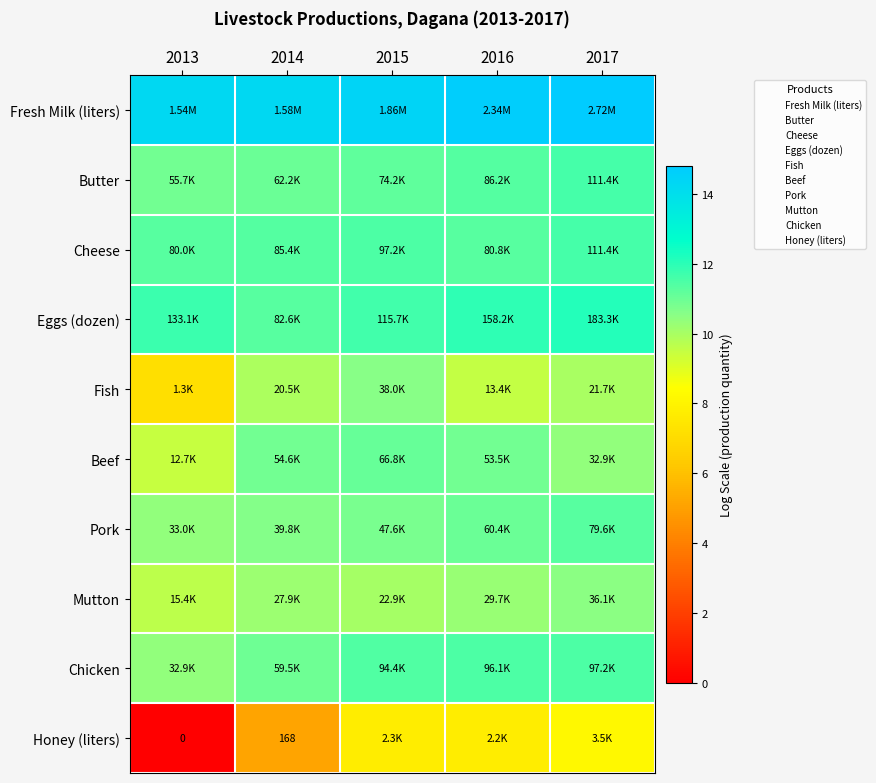

What value does the Eggs (dozen) series have at 2015?

11.7